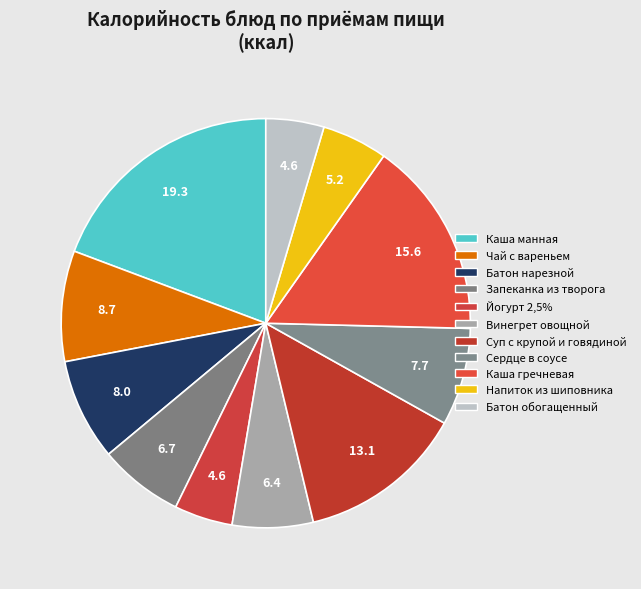

Combined, what portion of the pie is Суп с крупой и говядиной and Каша гречневая?

28.8%